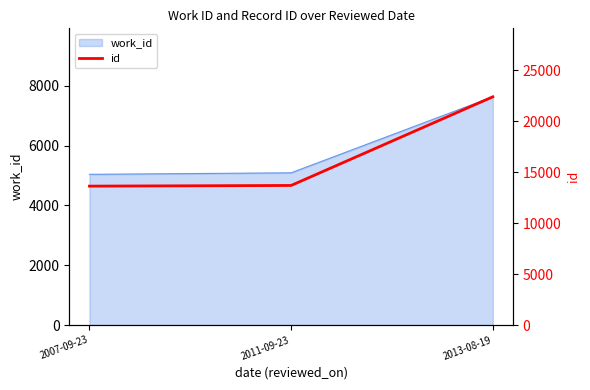

What is the greatest value displayed?

22414